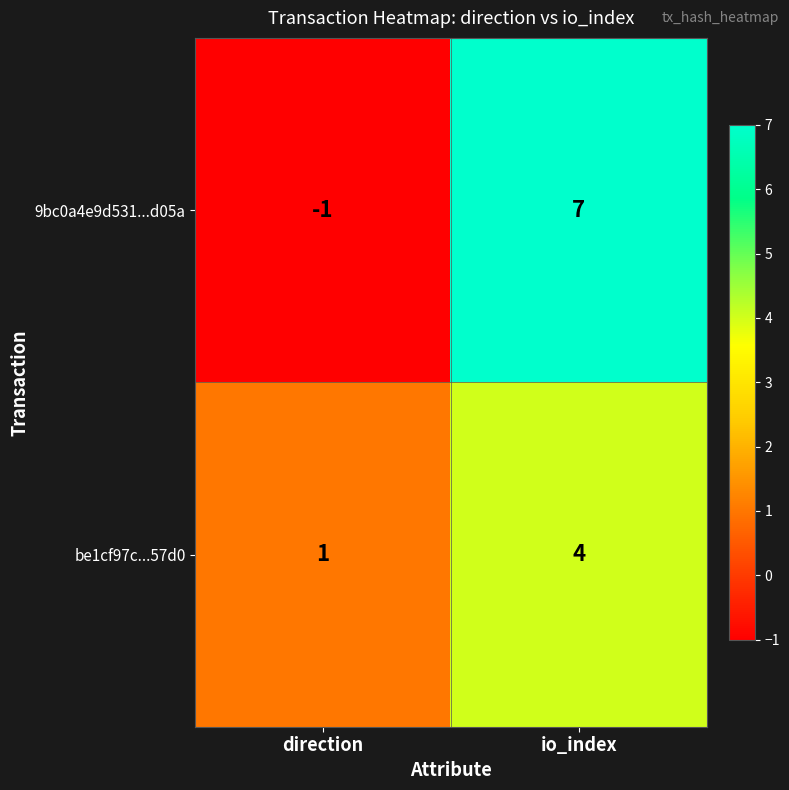

Is it true that 9bc0a4e9d531...d05a equals 10 at io_index?

False